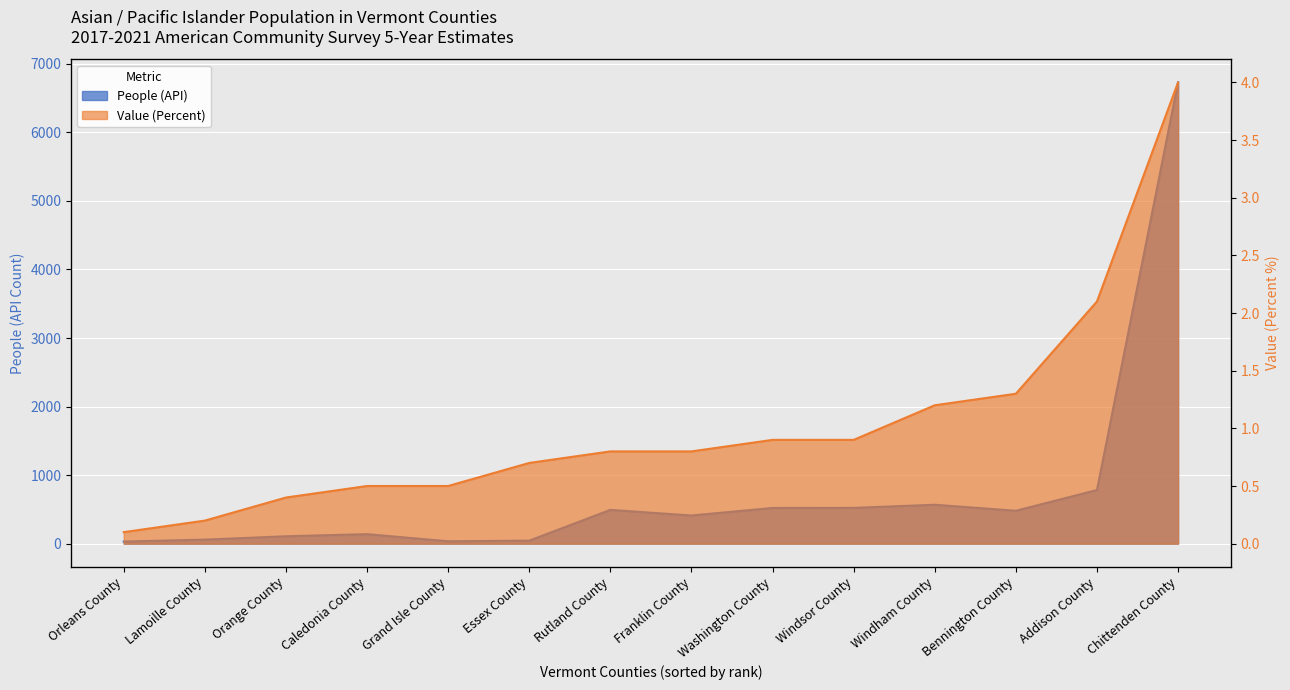

Which has a higher value, Windham County or Chittenden County?

Chittenden County